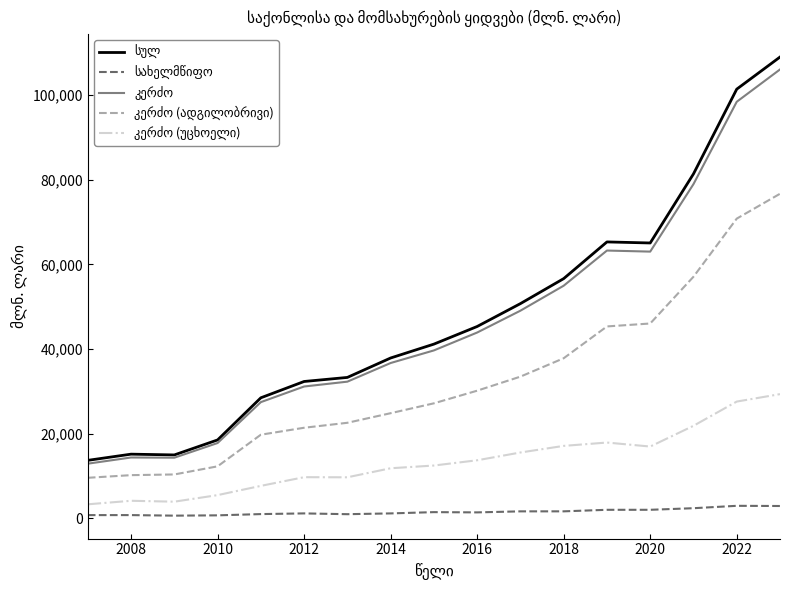

What is the maximum value shown in the chart?

109013.7